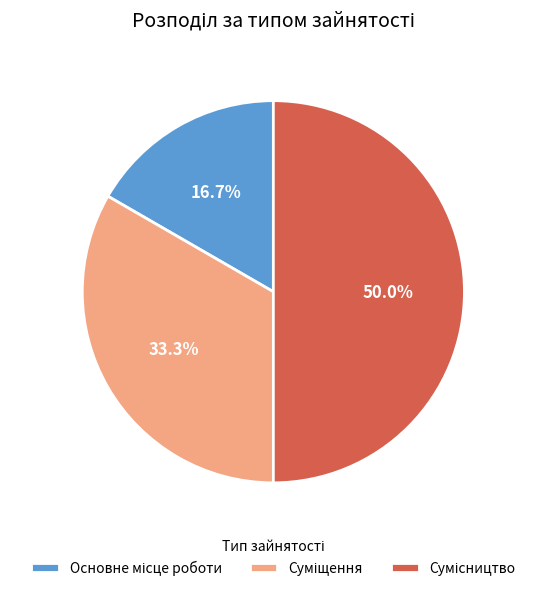

How many segments does this pie chart have?

3